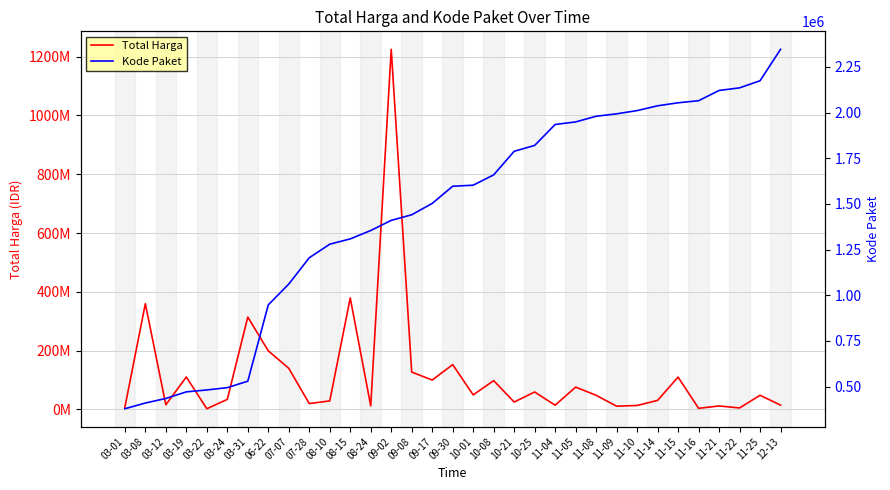

What are all the series names shown in the legend?

Total Harga, Kode Paket